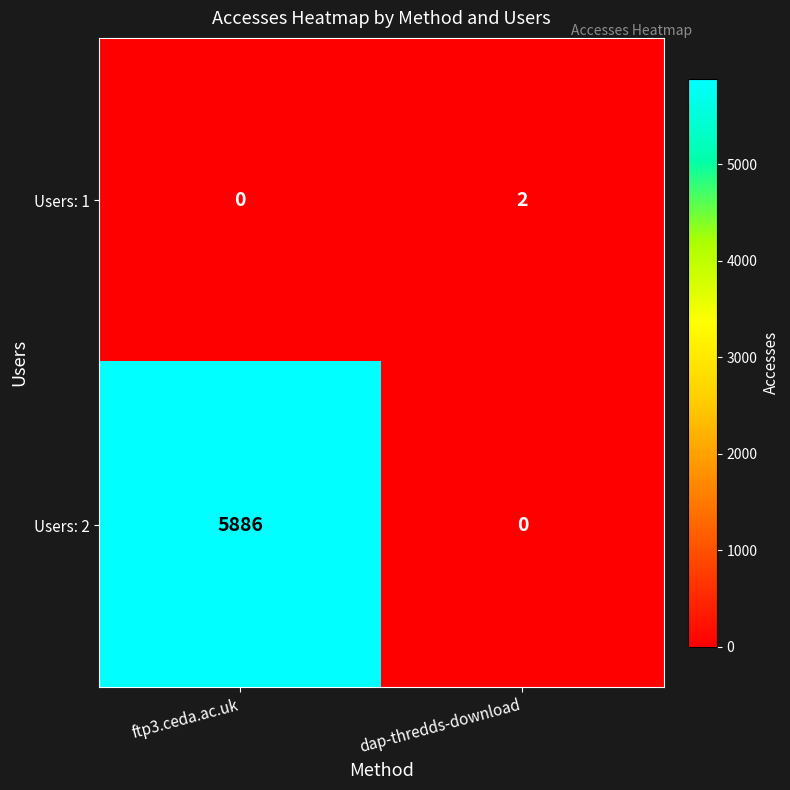

At which category does the chart reach its peak across all series?

ftp3.ceda.ac.uk